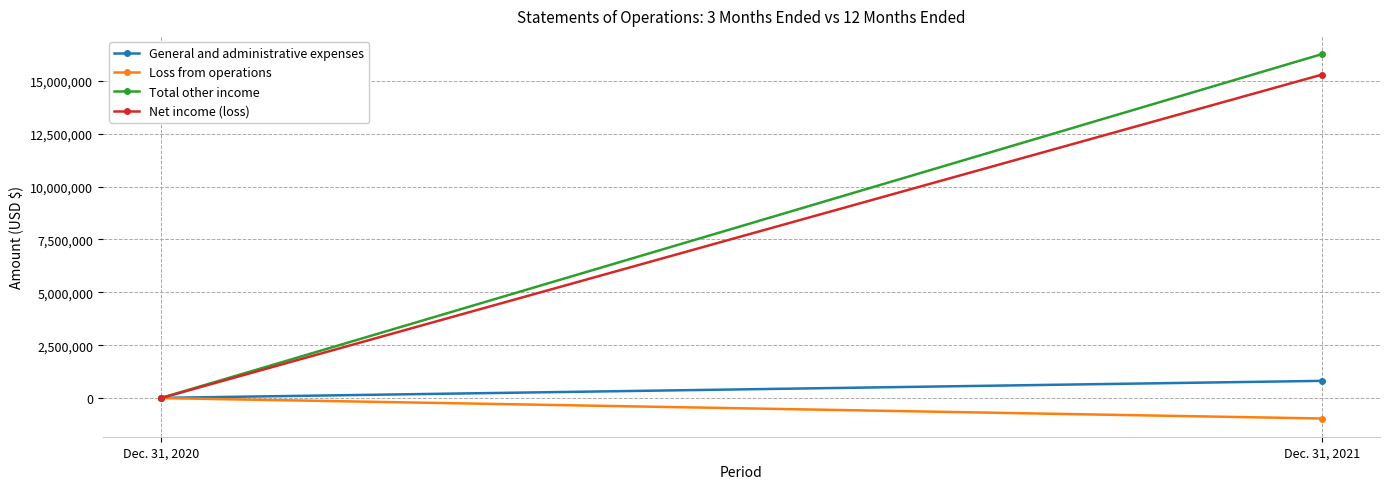

What is the value of the General and administrative expenses point at the 1st from the left?

4800